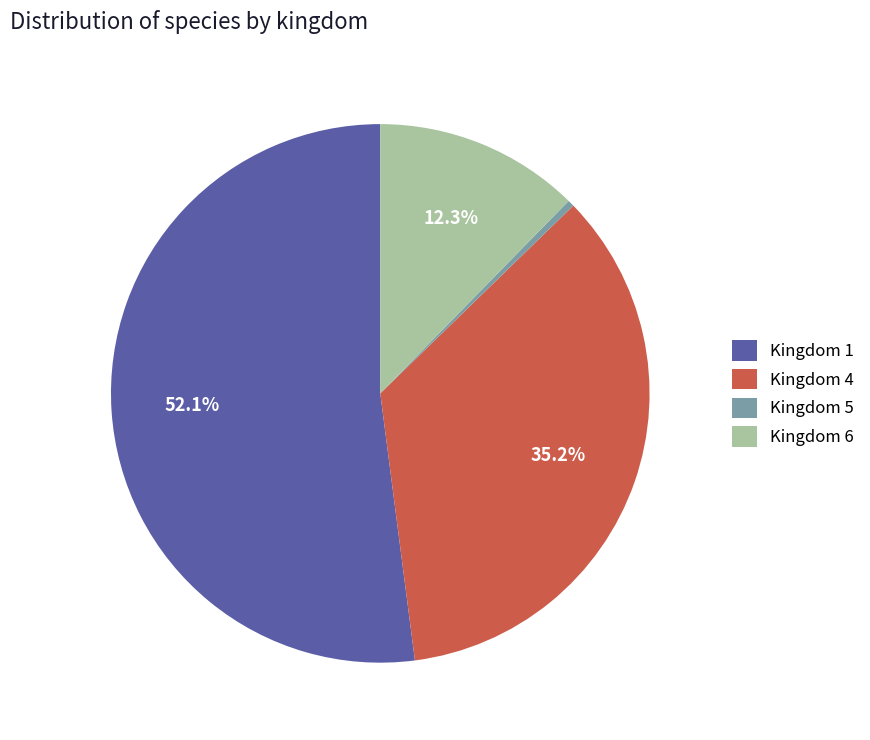

What is the smallest slice in the pie chart?

Kingdom 5